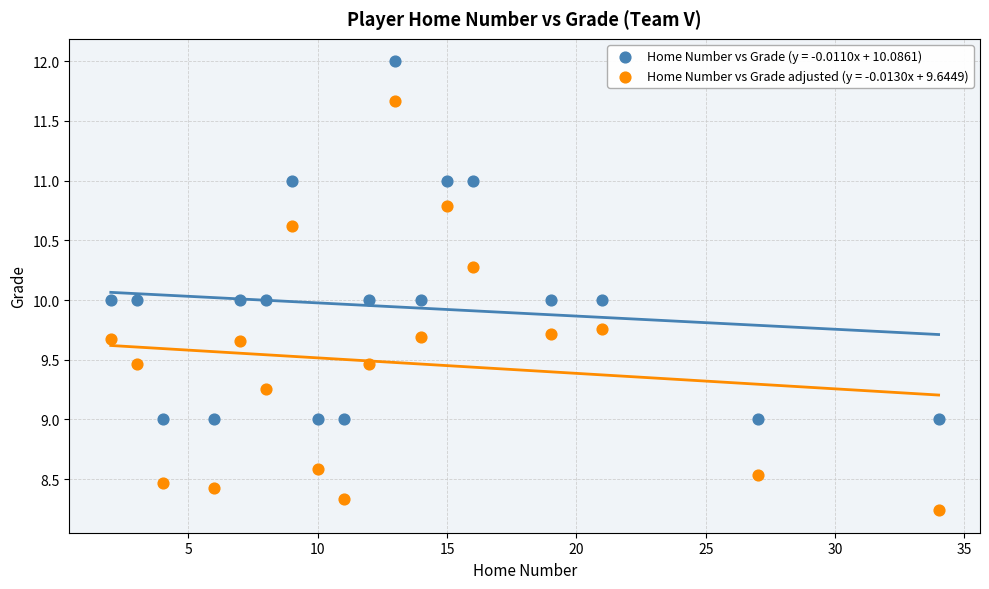

Which series contains the lowest Y value?

Home Number vs Grade adjusted (y = -0.0130x + 9.6449)